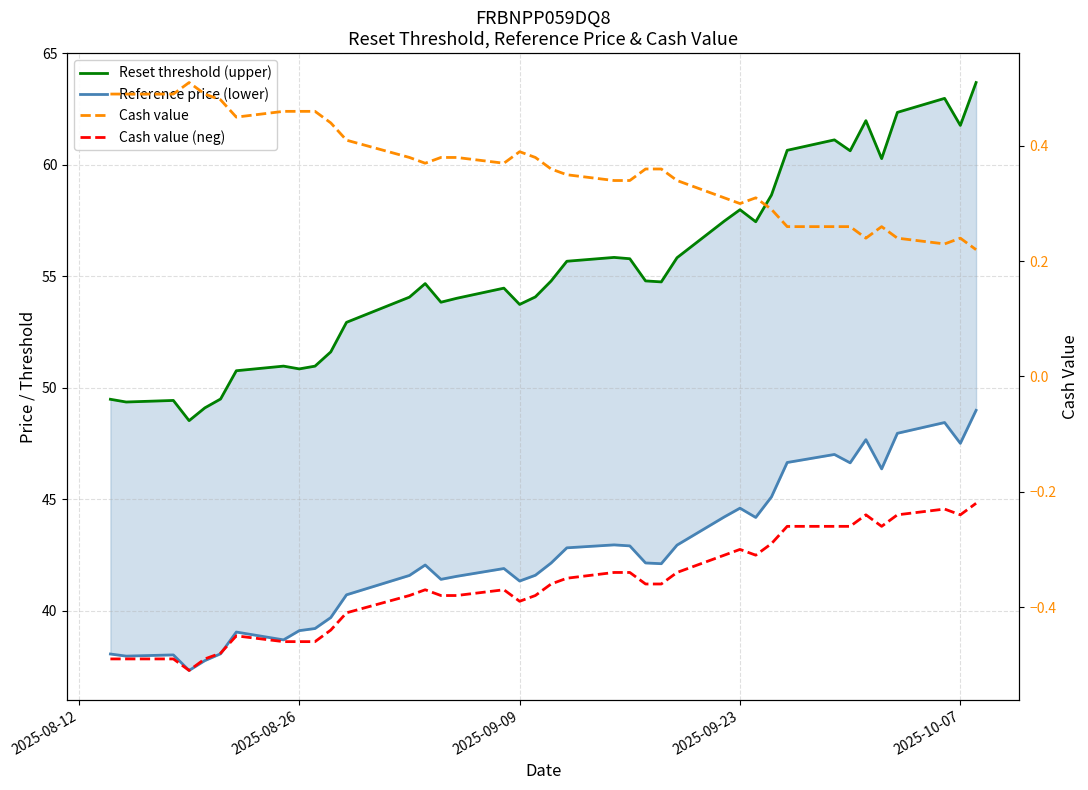

What are all the series names shown in the legend?

Reset threshold (upper), Reference price (lower), Cash value, Cash value (neg)